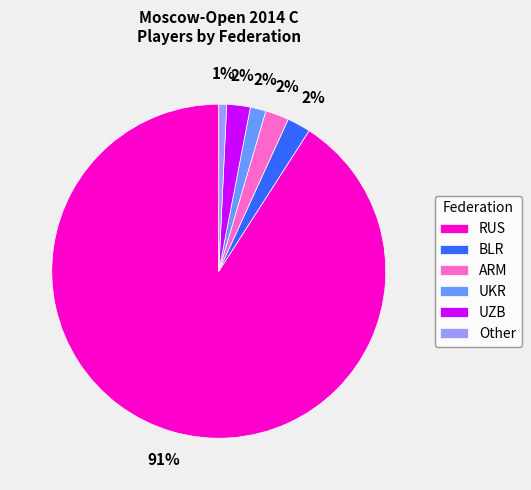

Which slice is the smallest?

Other